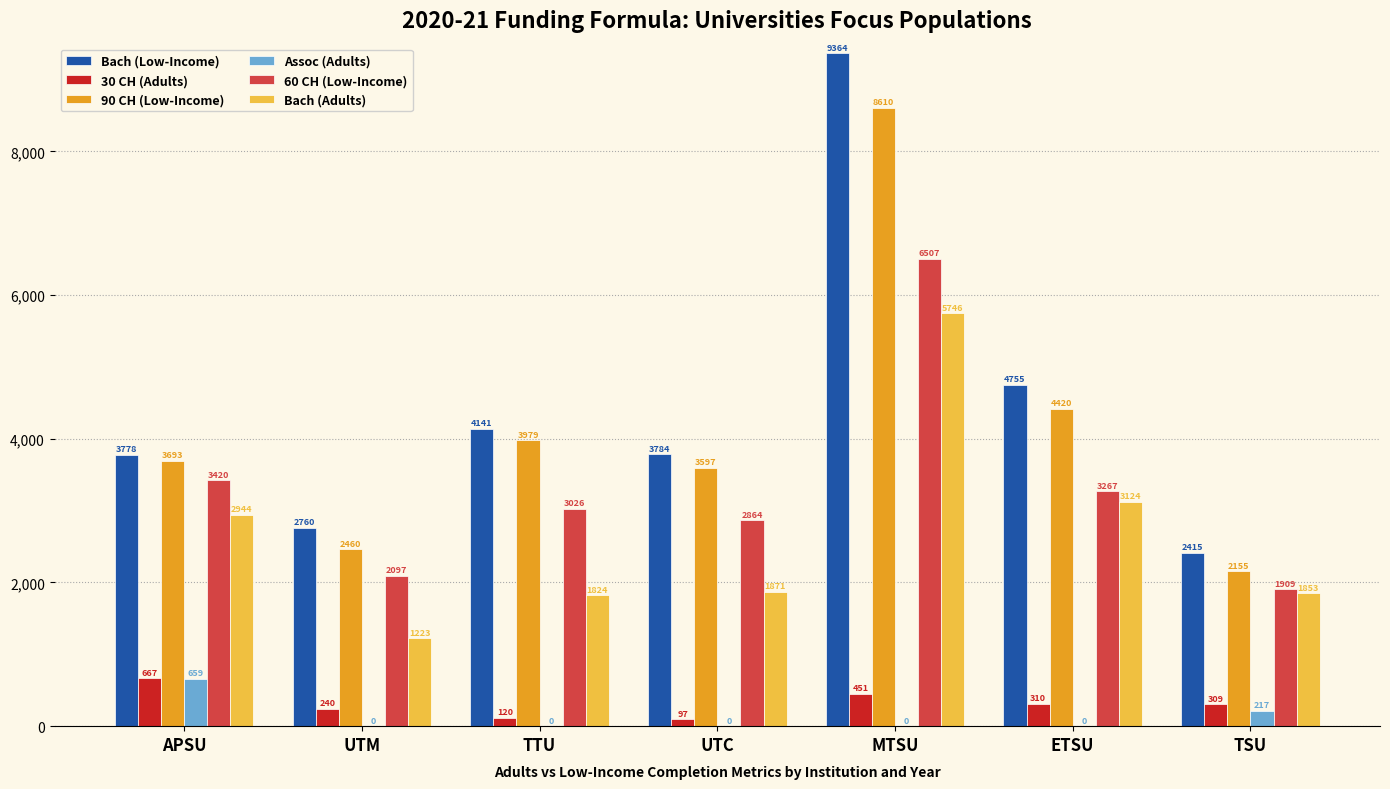

Which series has the largest total across all categories?

Bach (Low-Income)